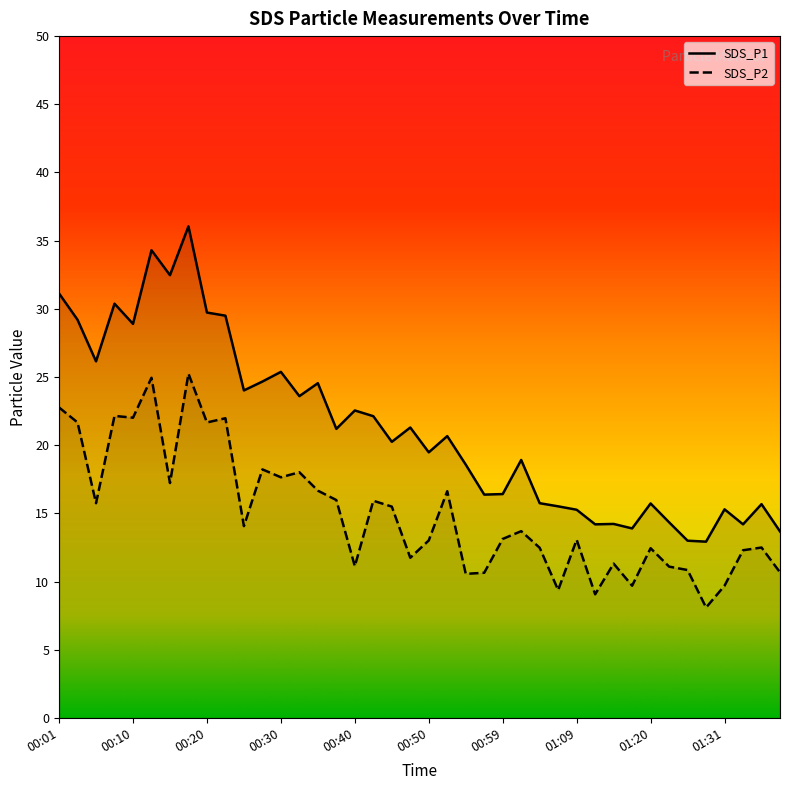

What is the spread (max minus min) of values at 00:23?

7.5